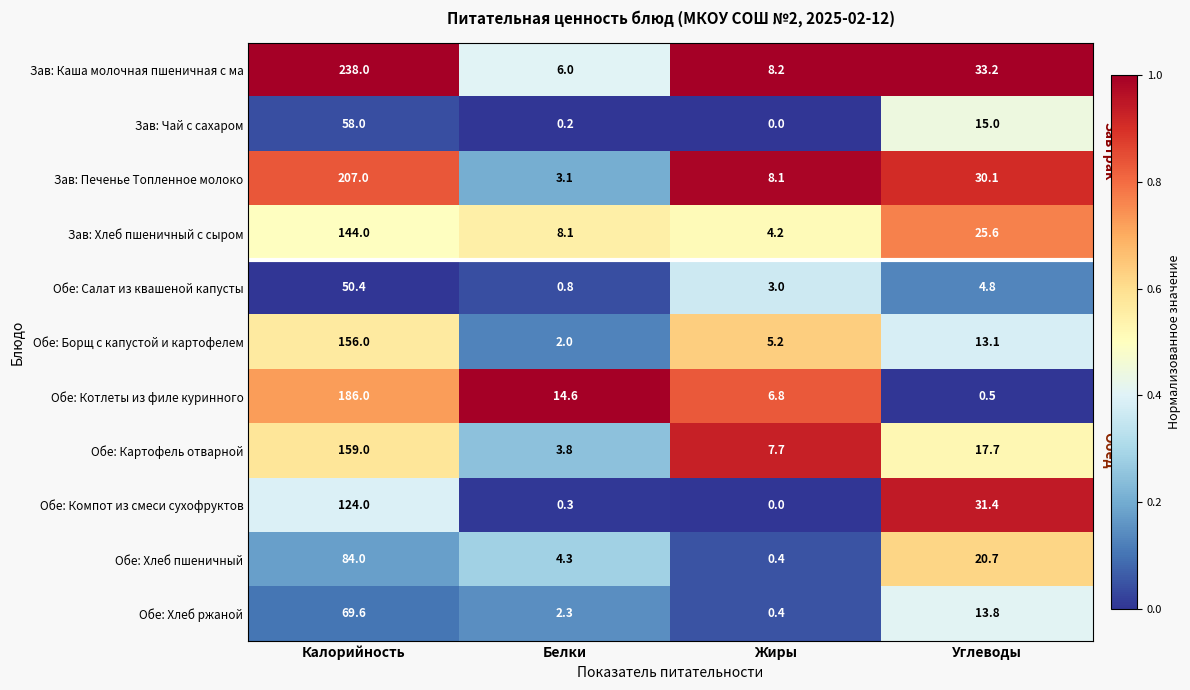

What is the spread (max minus min) of values at Калорийность?

187.6